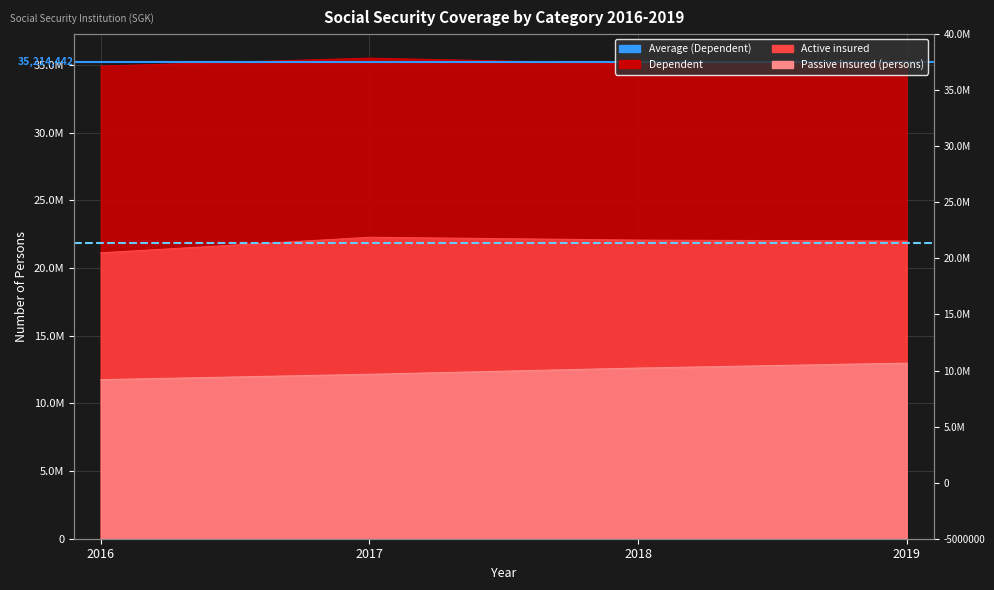

The value of Avg Dependent (35,214,442) at 2016 is 35214442.2. True or false?

True